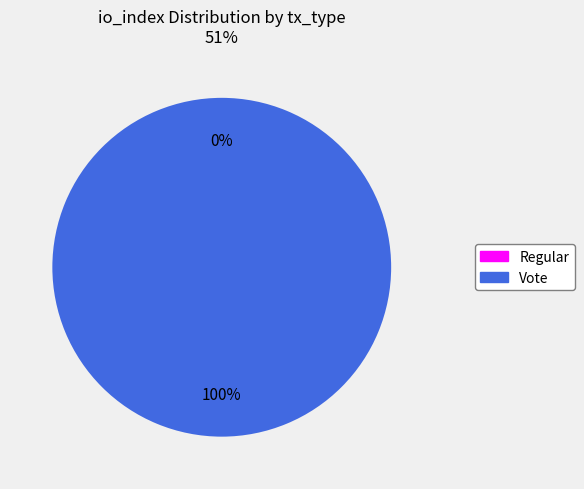

What percentage is the Vote slice, to the nearest percent?

100%